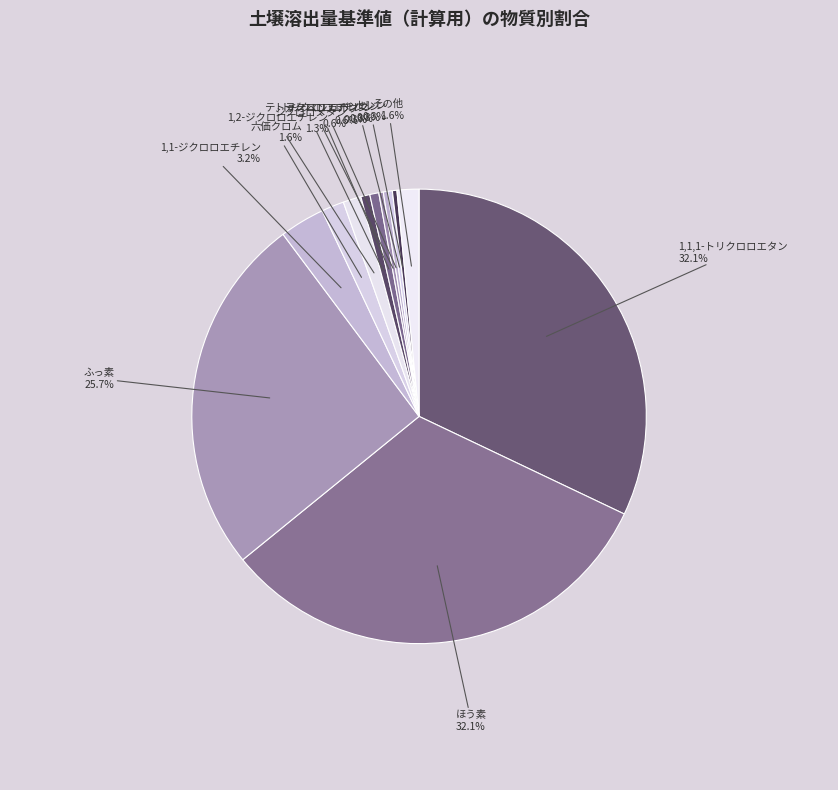

Is there any slice that represents more than half of the pie?

No